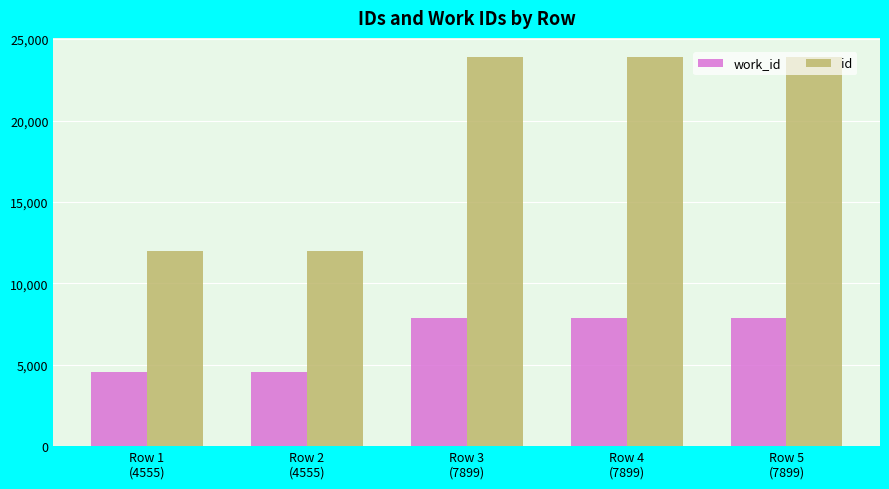

What is the sum of the work_id values at Row 4
(7899) and Row 1
(4555)?

12454